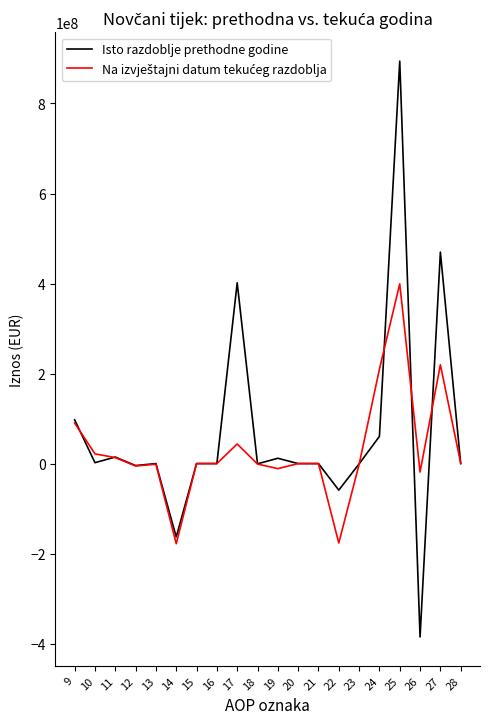

Which series has the widest spread of values?

Isto razdoblje prethodne godine